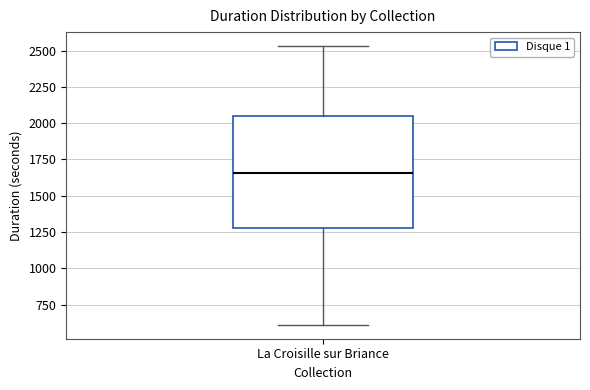

Transcribe this box plot: give where the median line is, the range the box spans, and where the two whiskers end, as read against the y-axis. The values are not printed on the chart, so give them approximately, as read against the axis.

median 1650, box 1300 to 2050, whiskers 600 to 2550